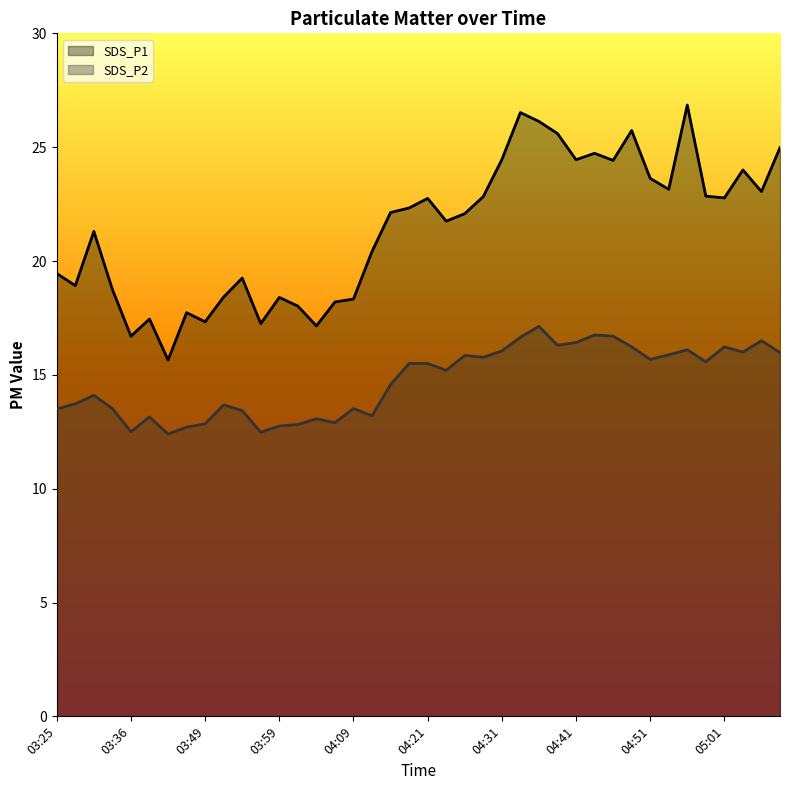

Is it true that SDS_P2 equals 16.5 at 05:06?

True